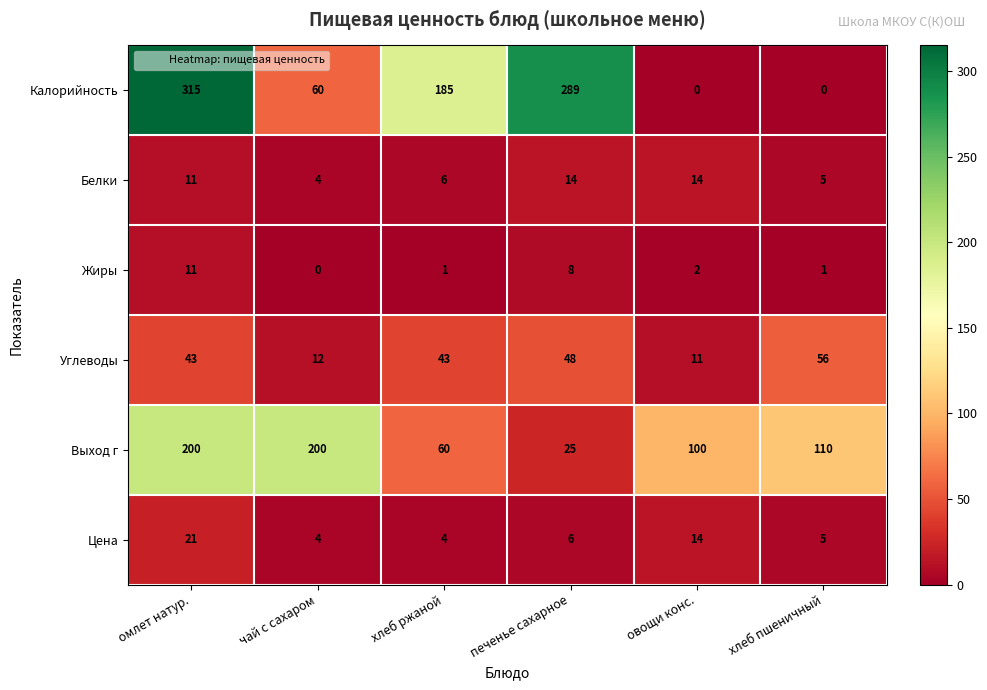

Is it true that Выход г equals 110 at хлеб пшеничный?

True